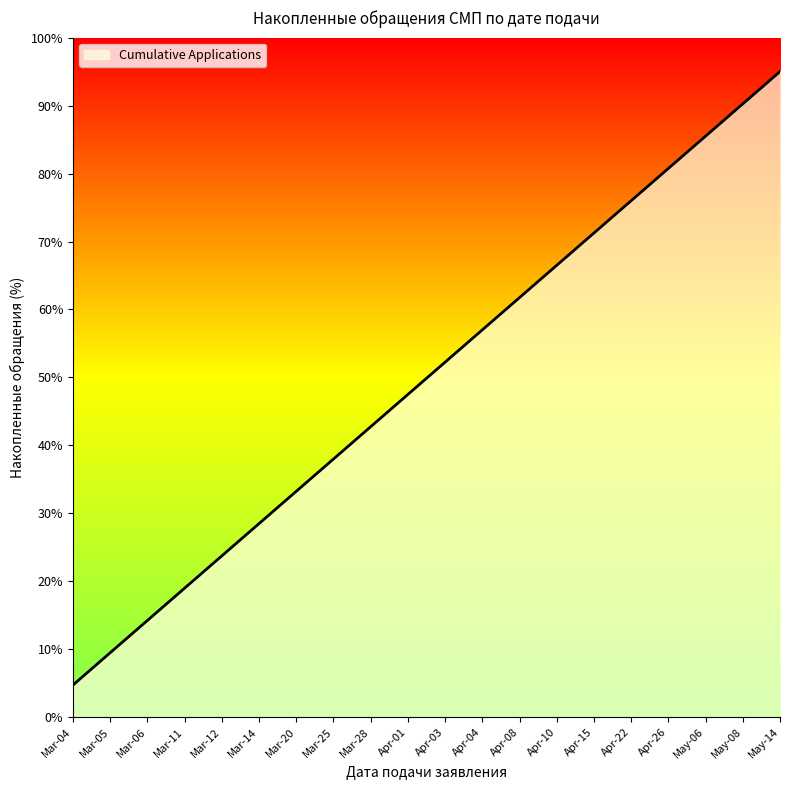

Is it true that the value at Mar-06 is 4.8?

False